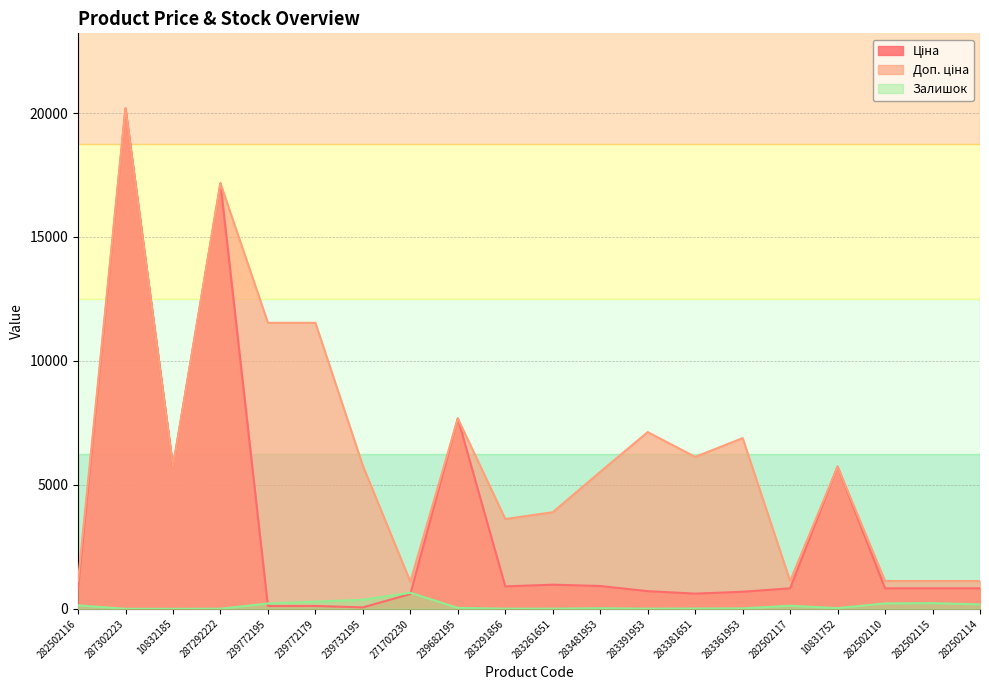

How many lines are shown in the chart?

3